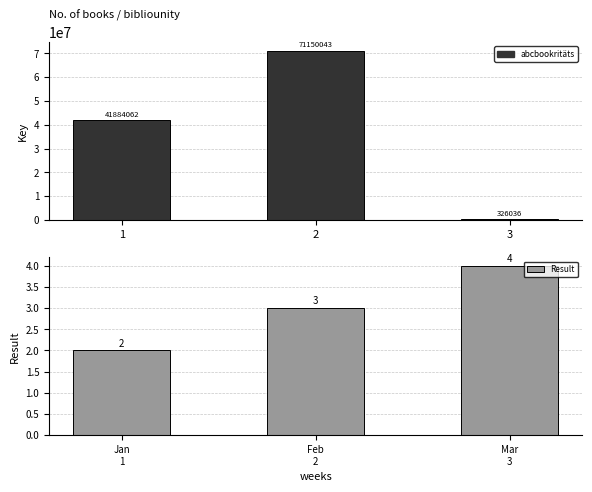

Count the number of data series in this chart.

2